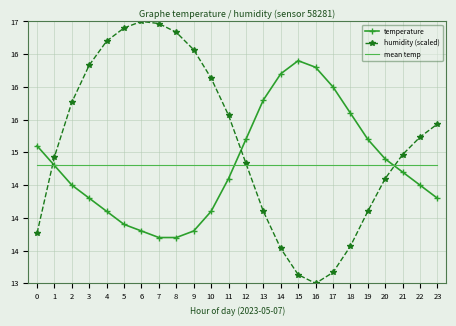

The value of mean temp at 19 is 20.1. True or false?

False